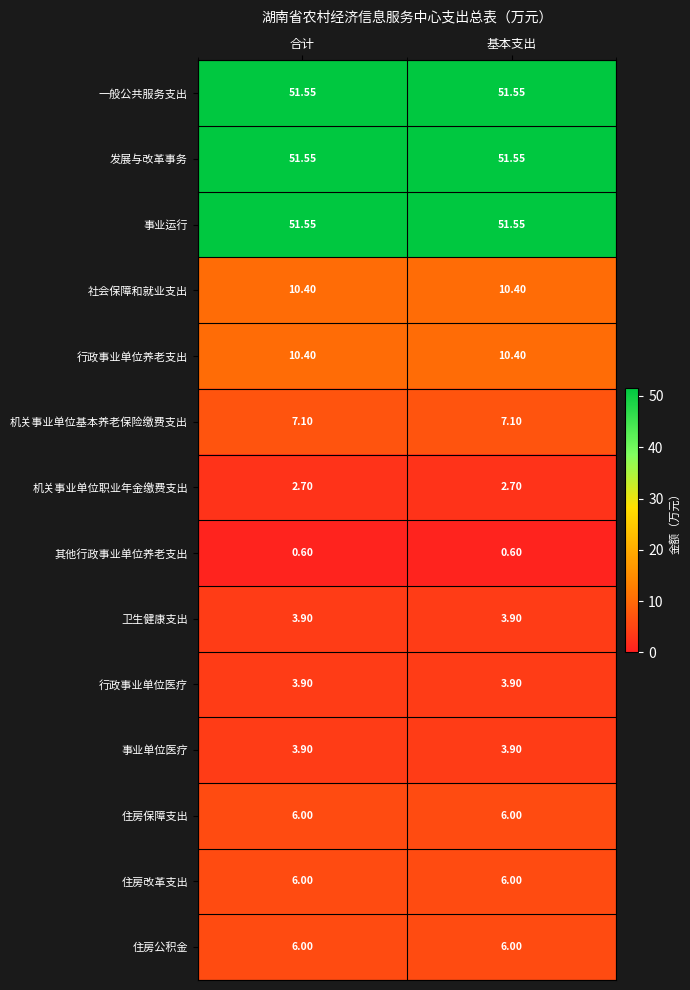

How many series are shown in this chart?

14